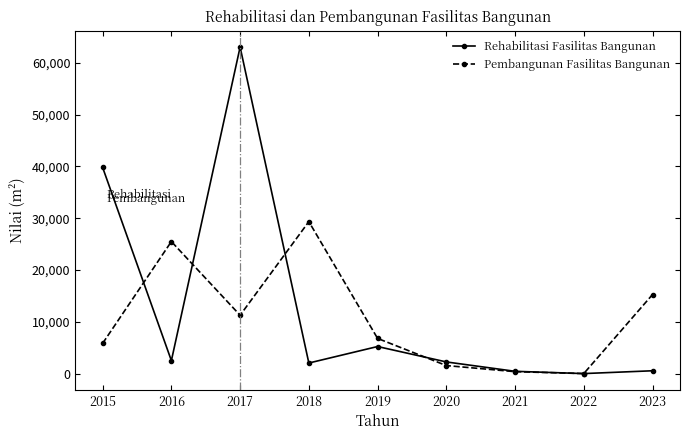

At which label is Rehabilitasi Fasilitas Bangunan closest to 31528?

2015